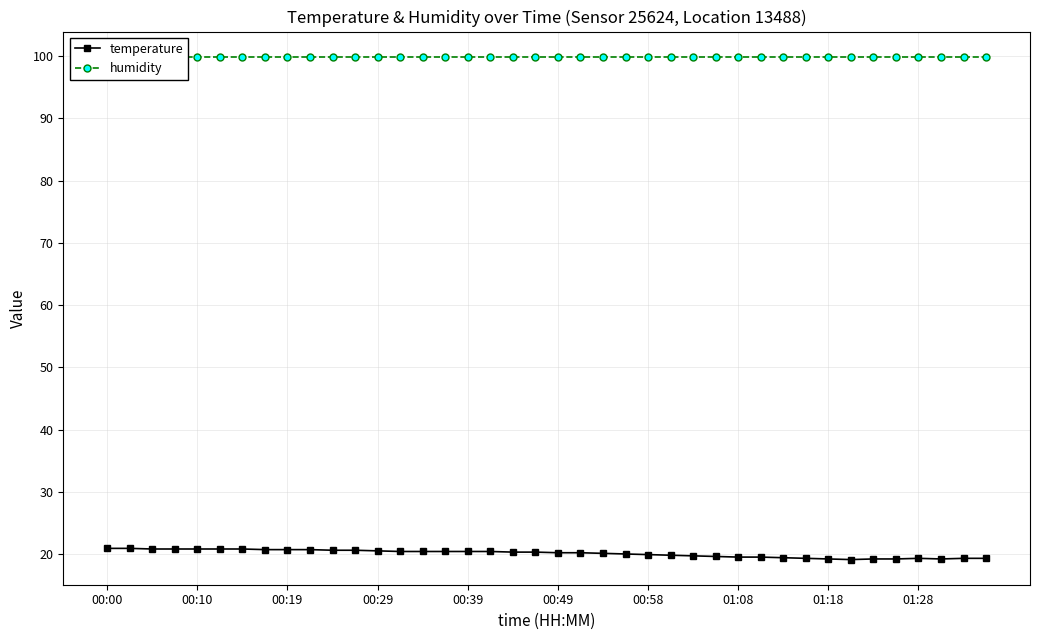

True or false: temperature and humidity intersect in this chart.

False